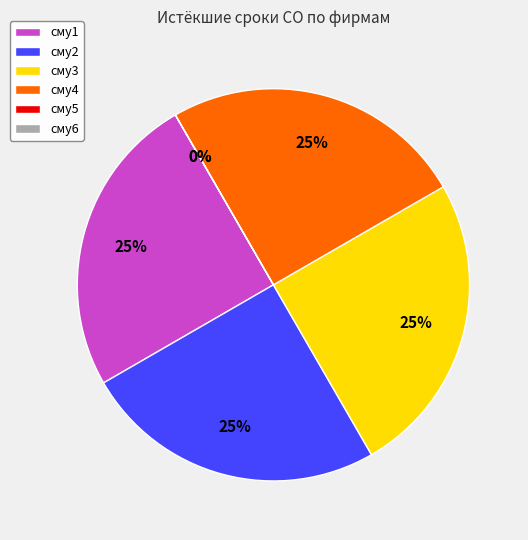

What is the smallest slice in the pie chart?

сму5